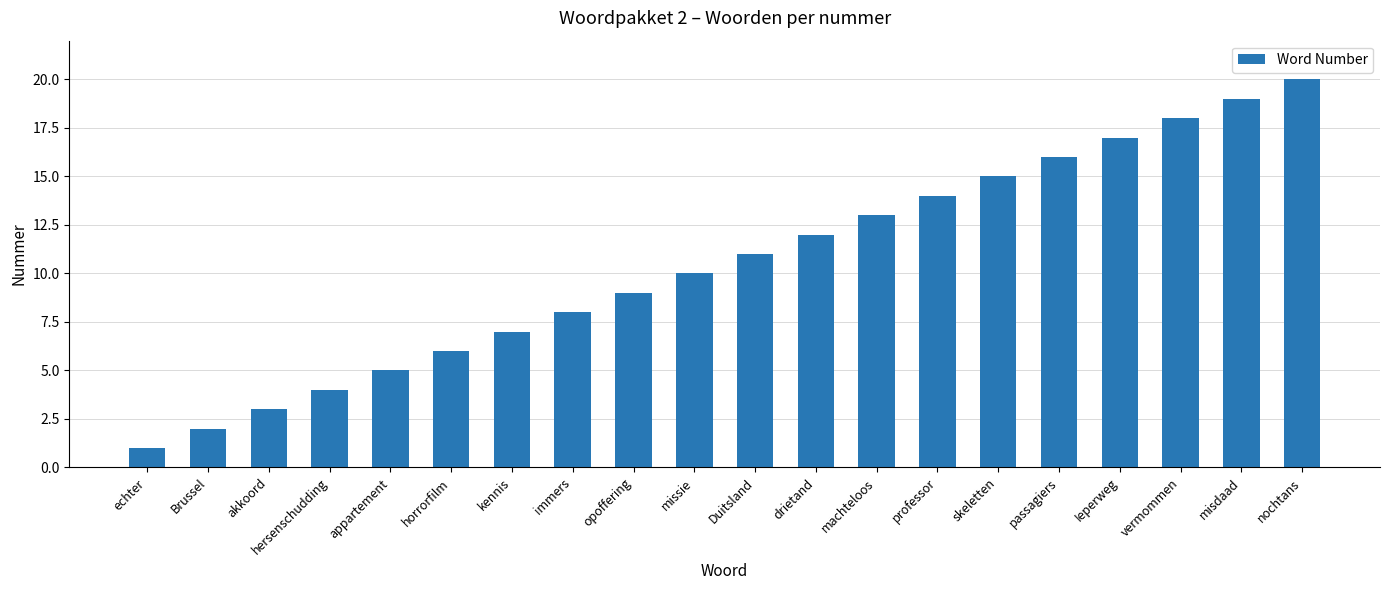

What is the difference between the values at passagiers and Duitsland?

5